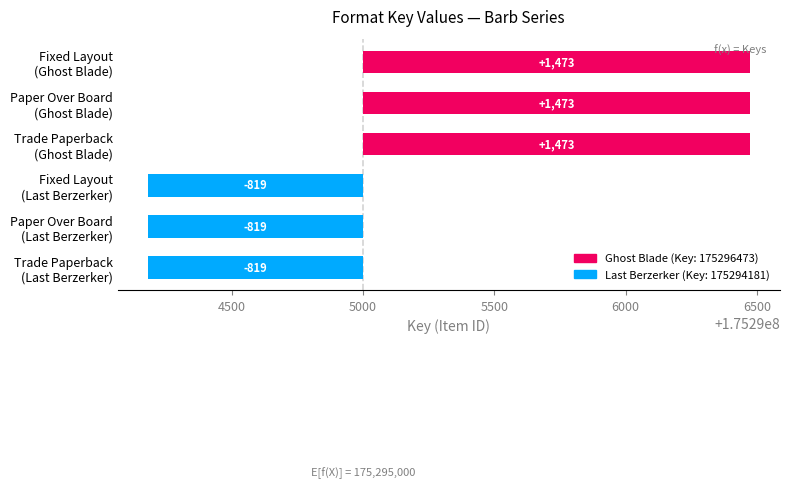

Which has a higher value, Trade Paperback (Last Berzerker) or Trade Paperback (Ghost Blade)?

Trade Paperback (Ghost Blade)